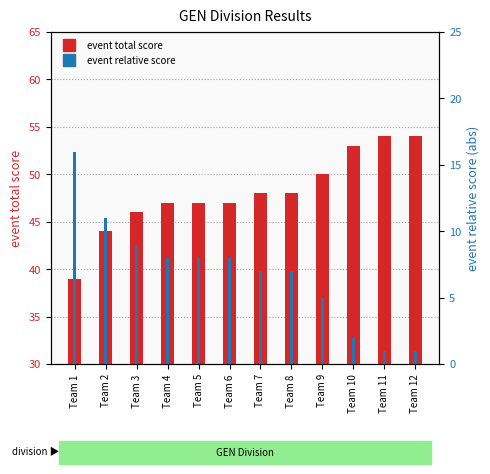

What is the difference between the event relative score values at Team 9 and Team 7?

2